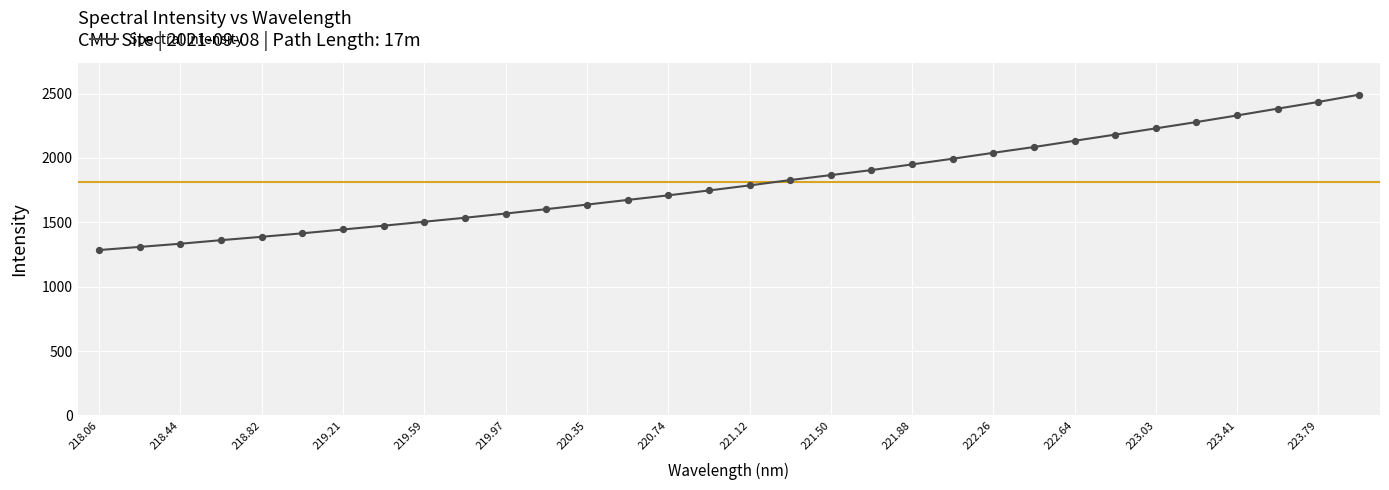

What is the difference between the maximum and minimum values?

1206.2